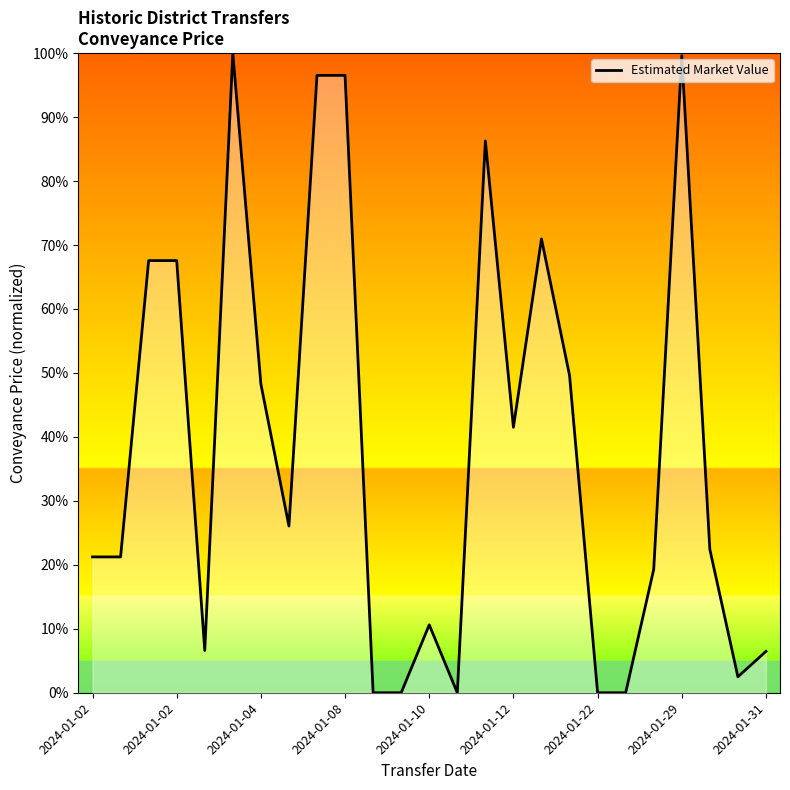

True or false: there are more than 0 points higher than both neighbors.

True